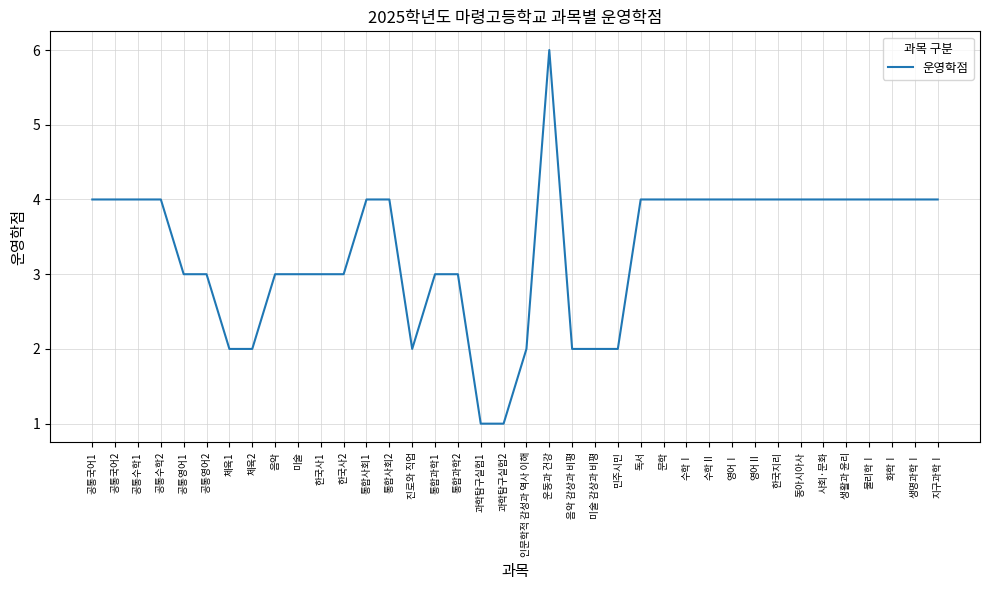

What is the approximate value at 진로와 직업?

2